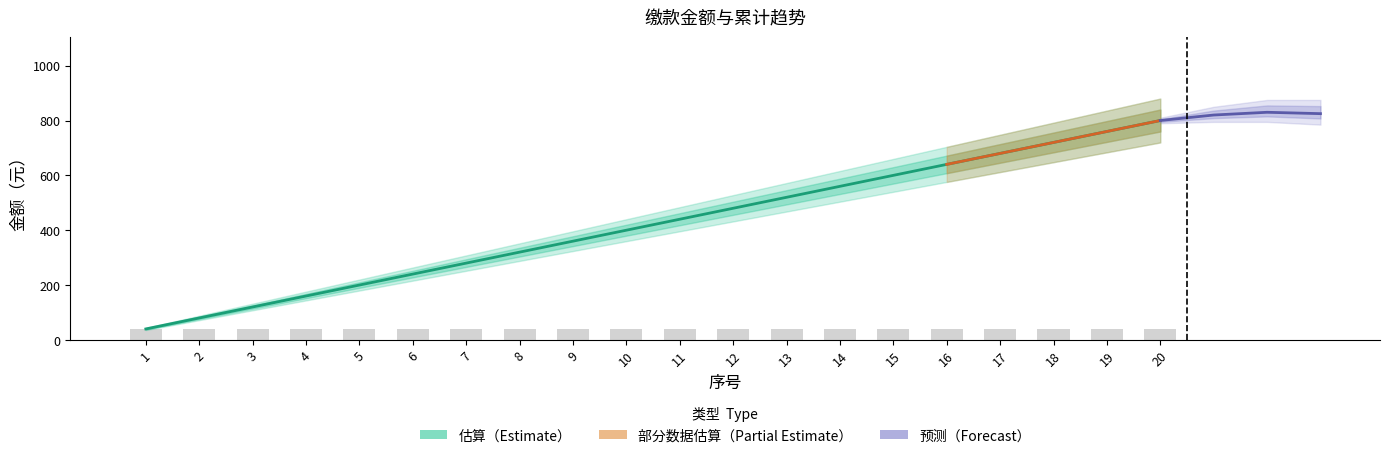

How many data points does each series have?

20